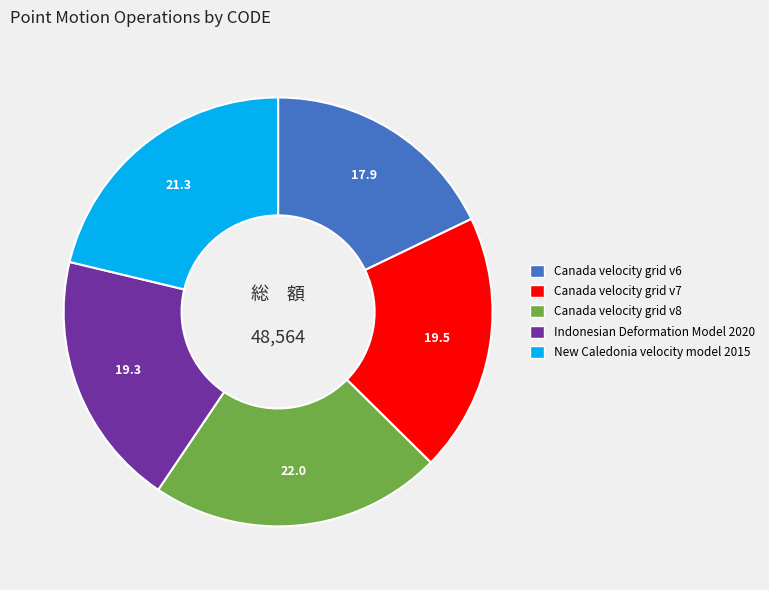

Which category has the smallest portion of the pie?

Canada velocity grid v6